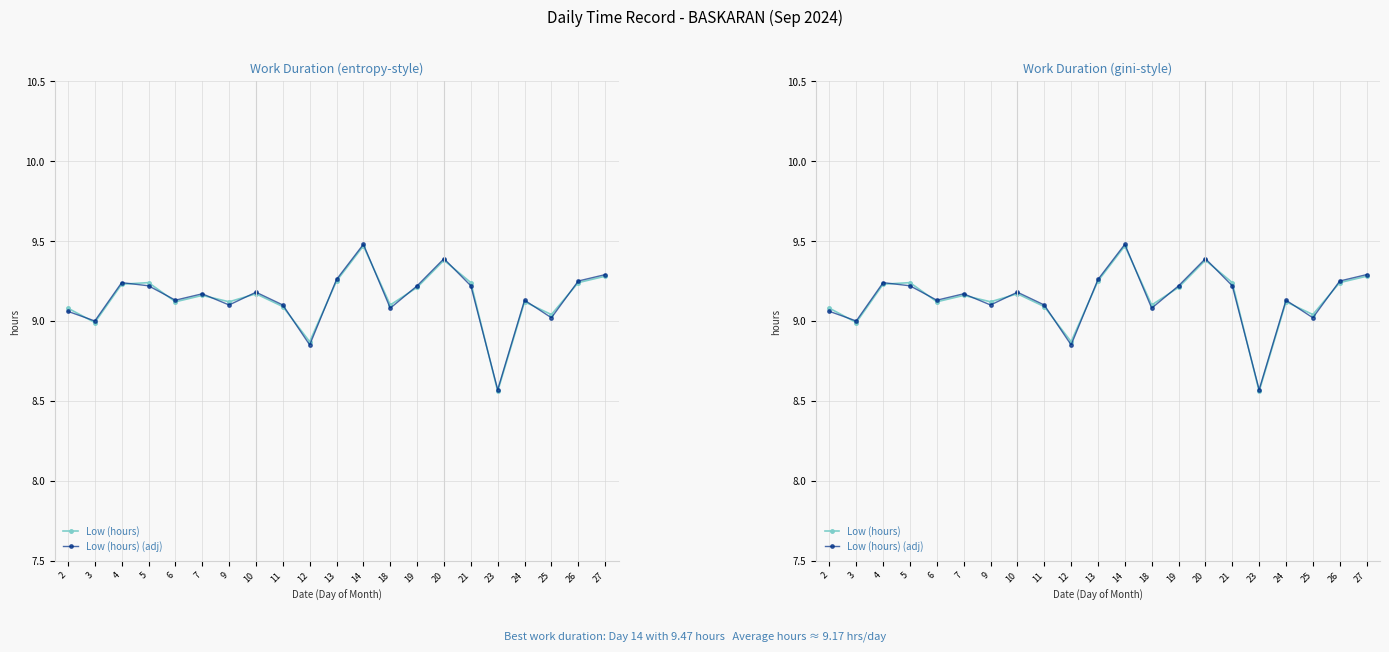

Which category has the highest value in the Low (hours) series?

14